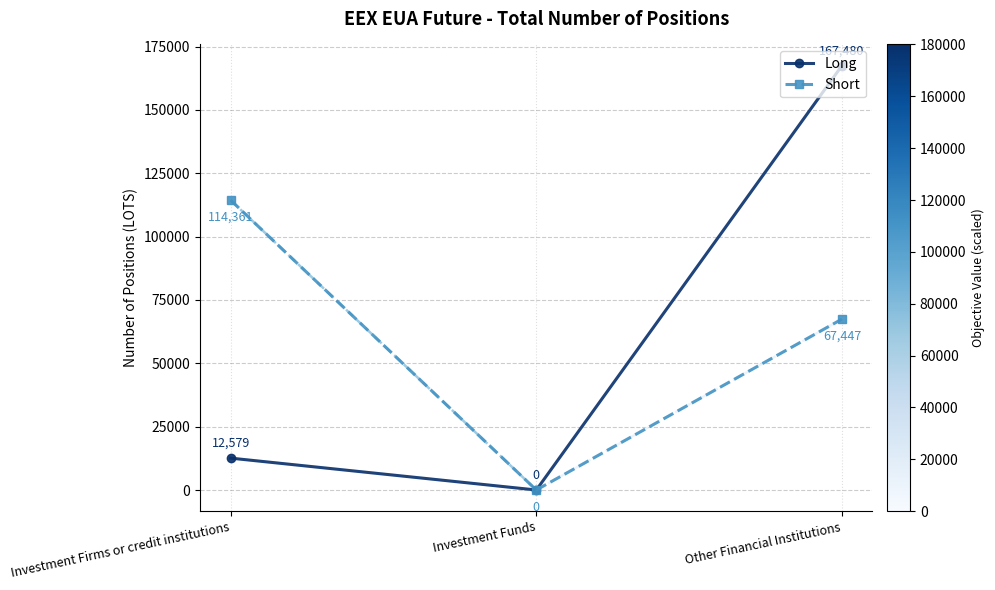

Which series has the largest total across all categories?

Short